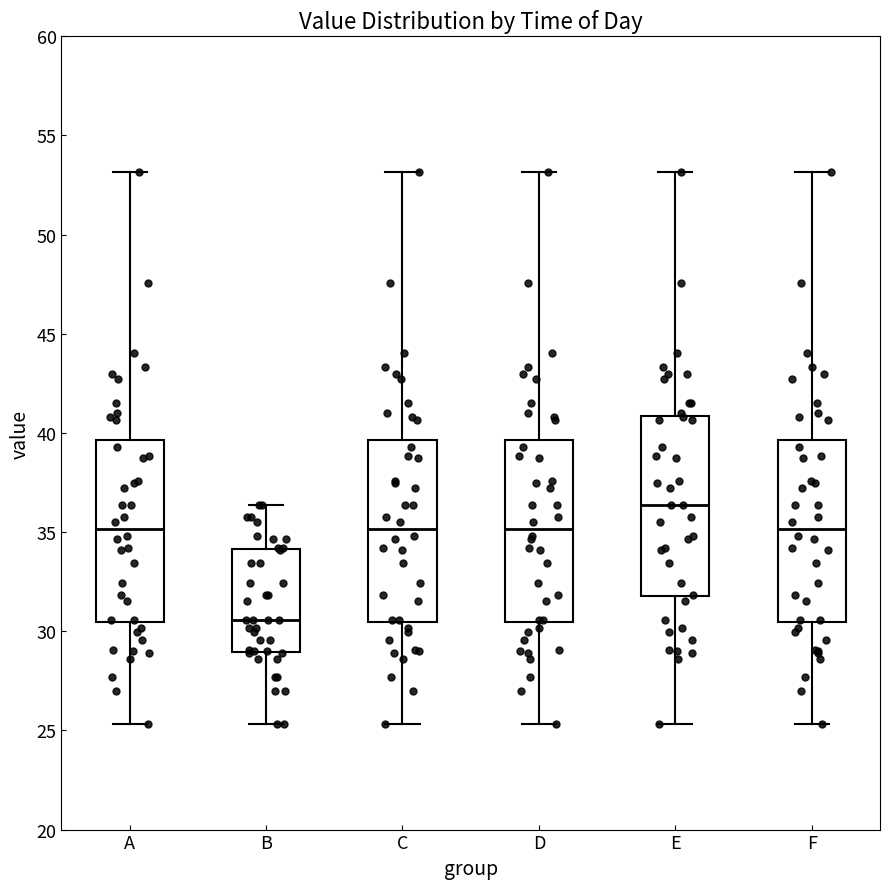

Where does the upper whisker of the box for F end on the y-axis? The values are not printed on the chart, so give them approximately, as read against the axis.

53.0